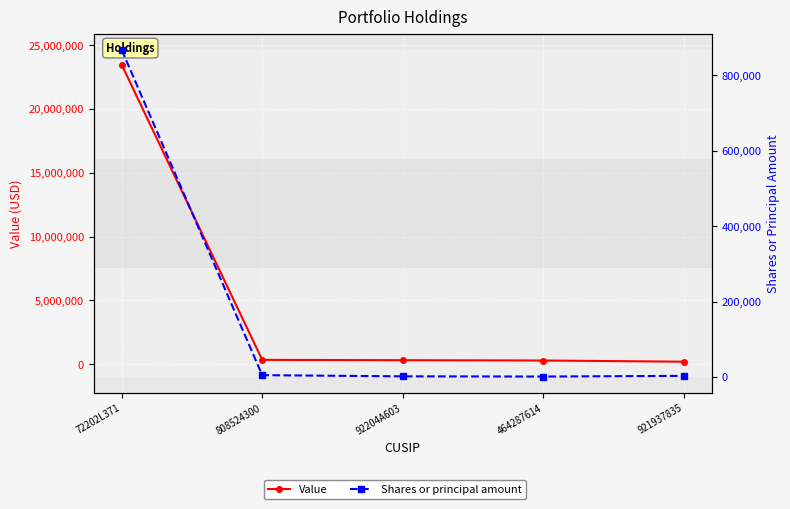

What is the maximum value shown in the chart?

23461872